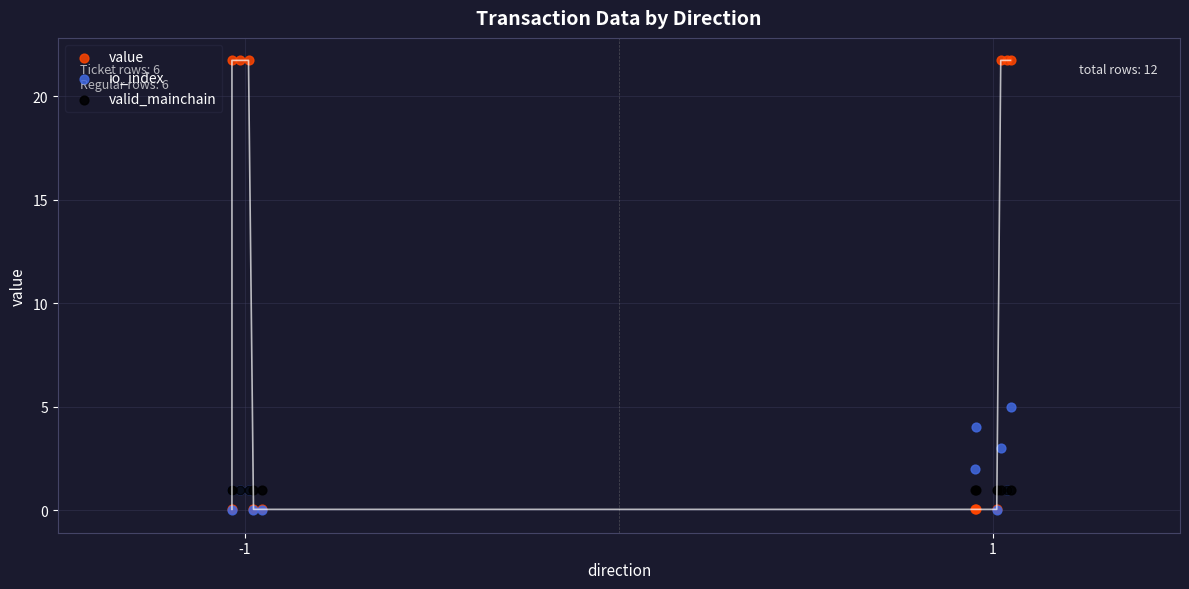

Across all series, what Y value is closest to 10?

5.0